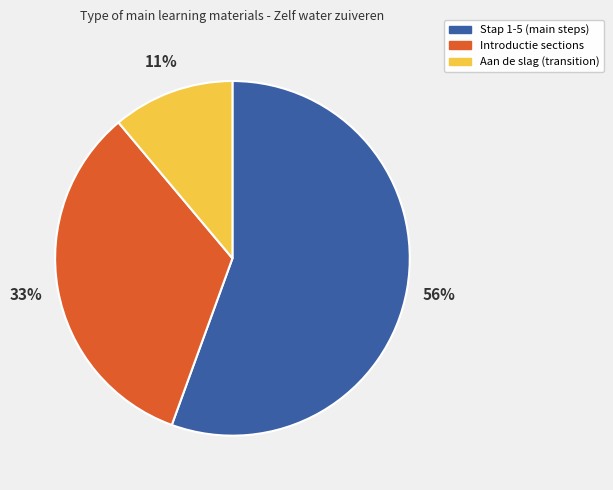

Count the number of slices in the pie.

3